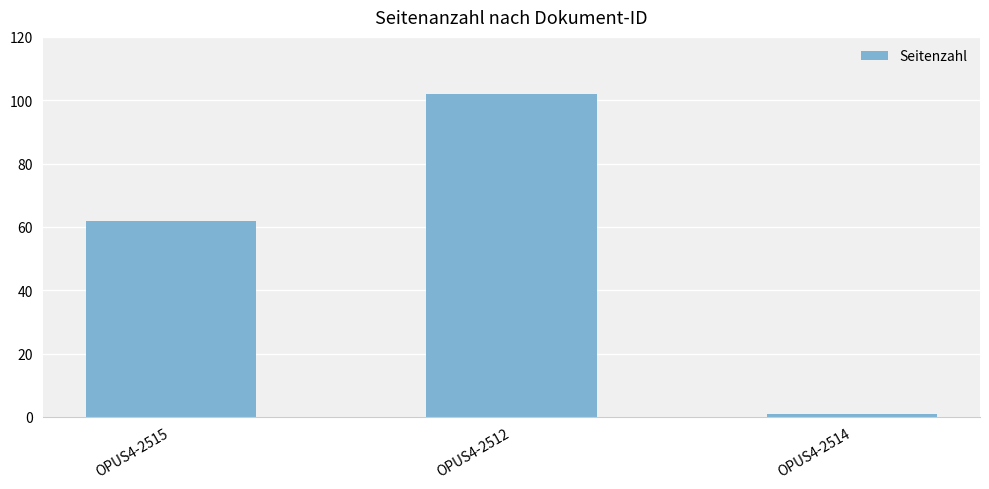

How many distinct data groups are displayed?

1